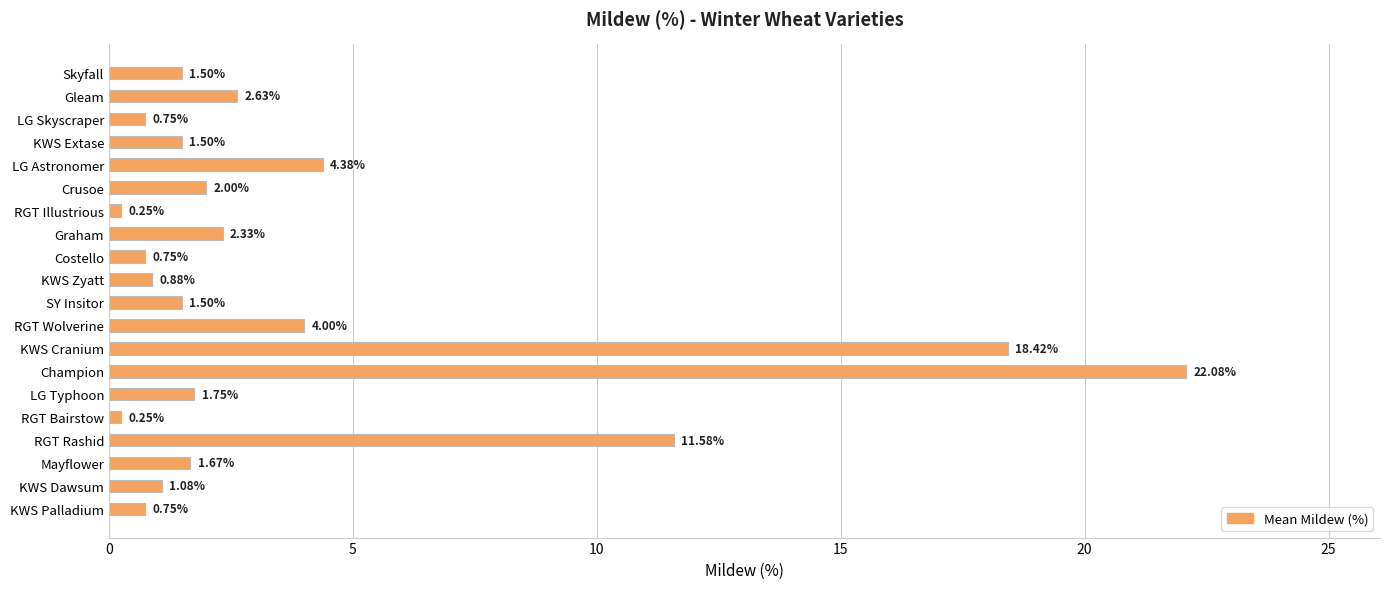

What is the label of the 12th bar from the top?

RGT Wolverine